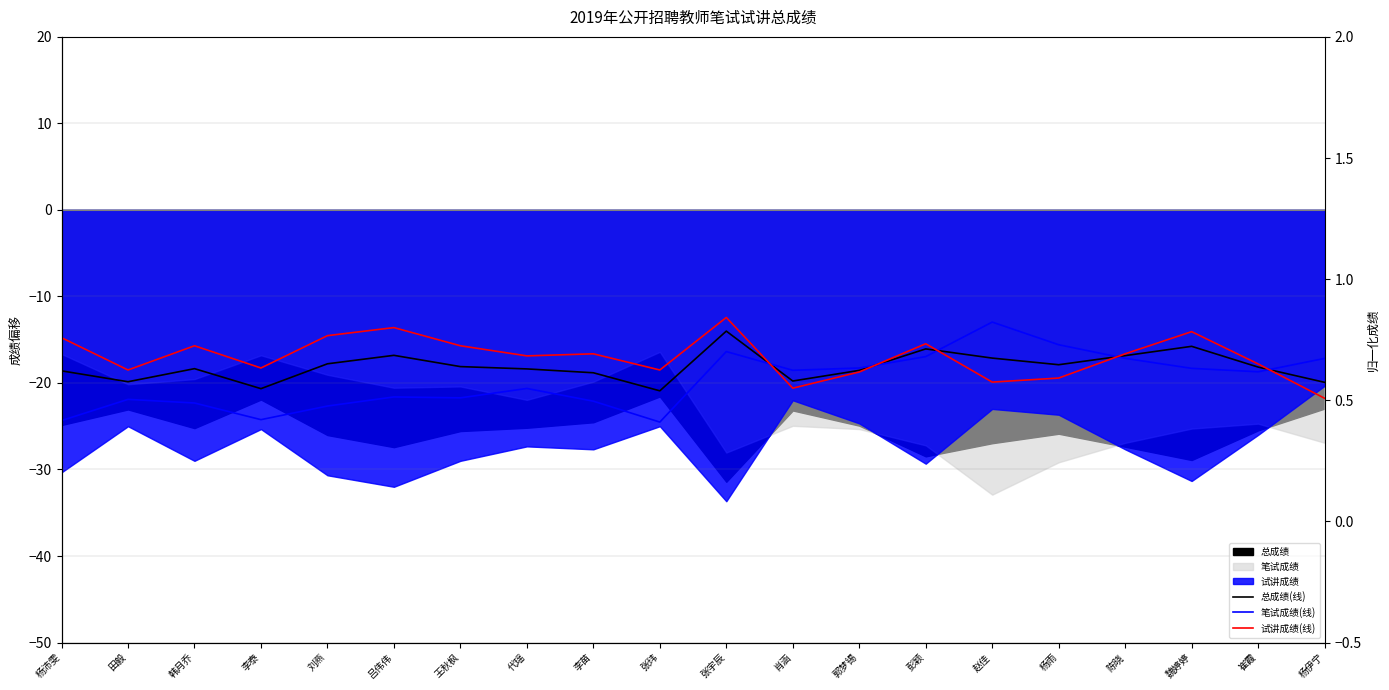

Which series has the largest range (max minus min)?

笔试成绩(线)